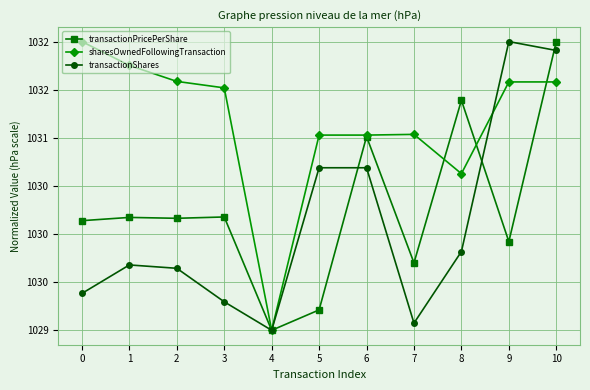

The transactionPricePerShare series shows 1030.2 at 1. True or false?

True